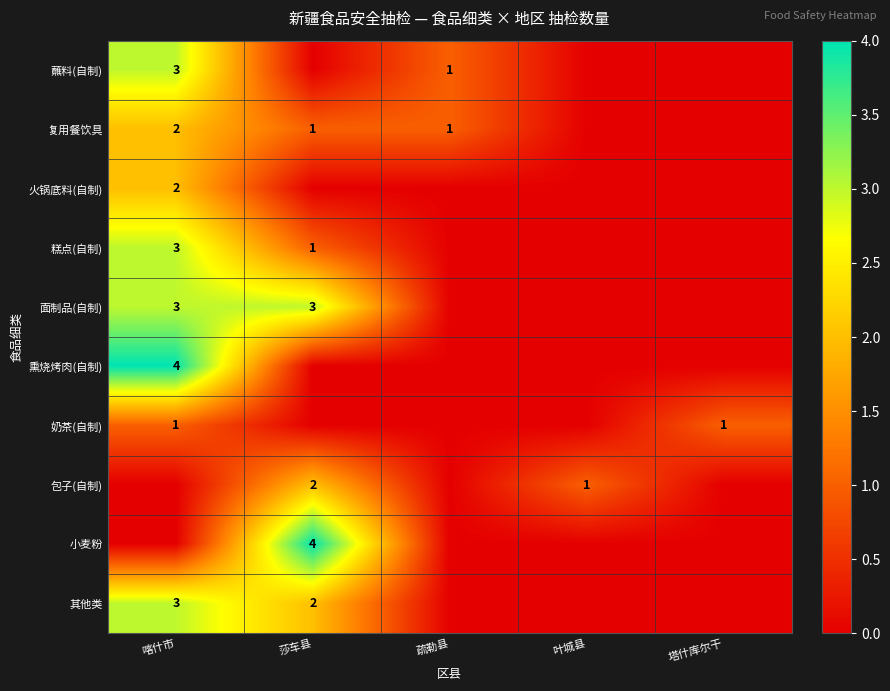

The value of 糕点(自制) at 喀什市 is 3. True or false?

True